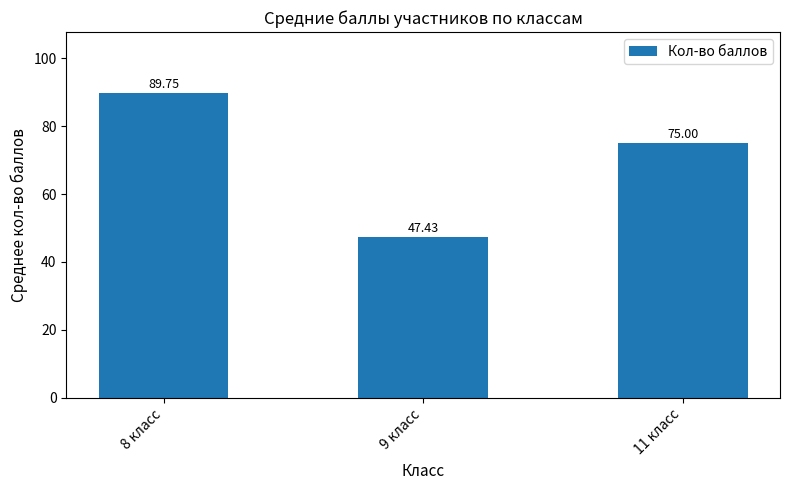

List the labels in order of value, largest first.

8 класс, 11 класс, 9 класс